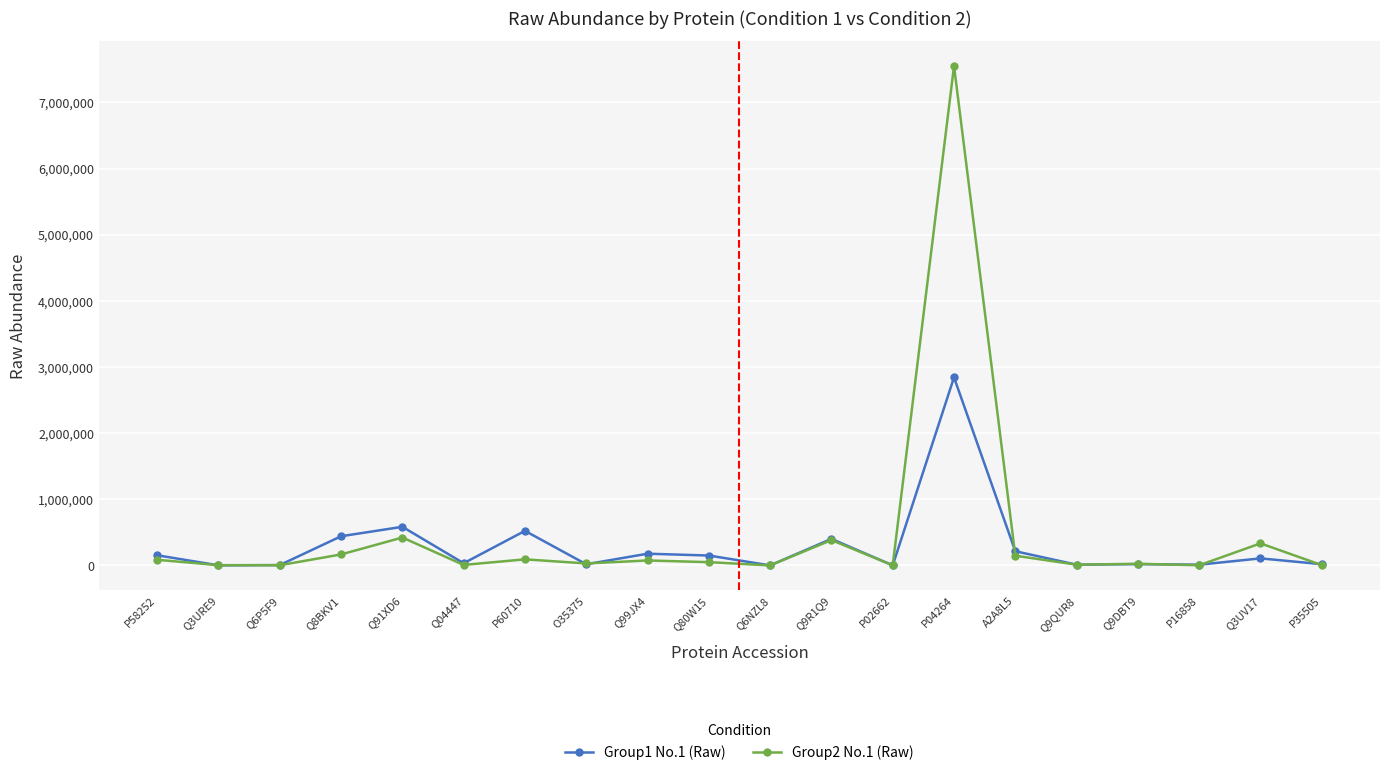

How many lines are shown in the chart?

2